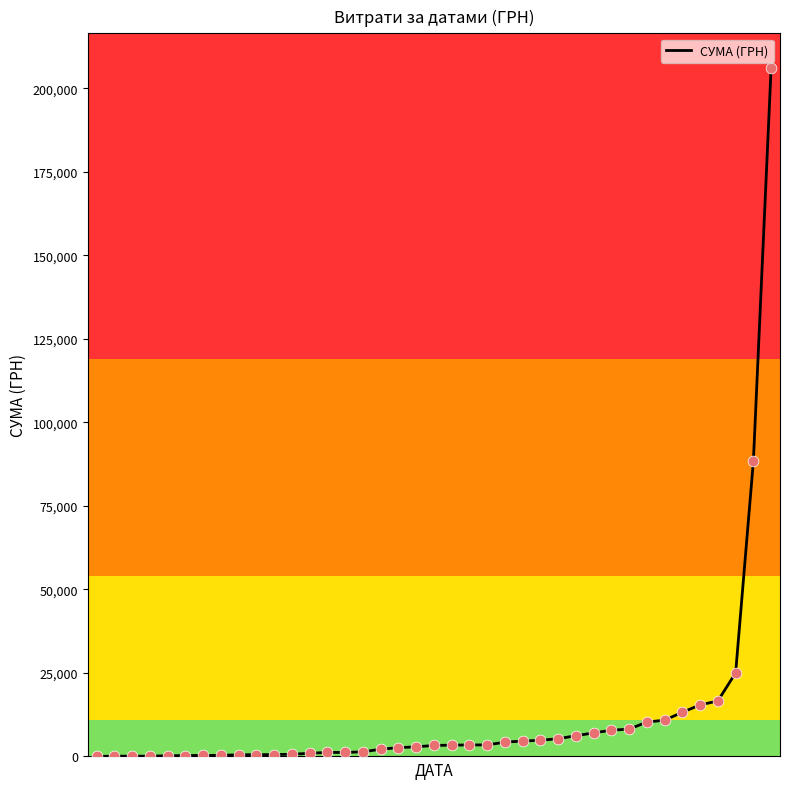

What is the maximum value shown in the chart?

206158.5